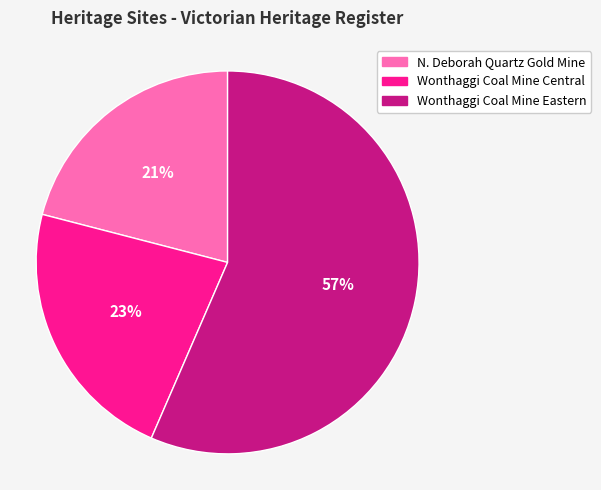

How many segments does this pie chart have?

3